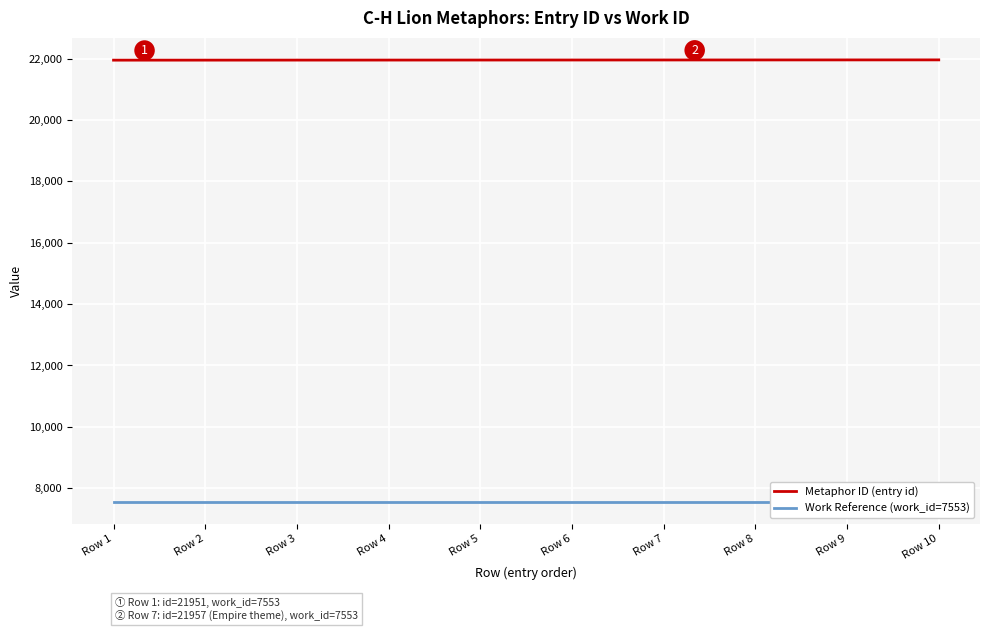

Is the value of Work Reference (work_id=7553) at Row 2 greater than the value of Metaphor ID (entry id) at Row 4?

No